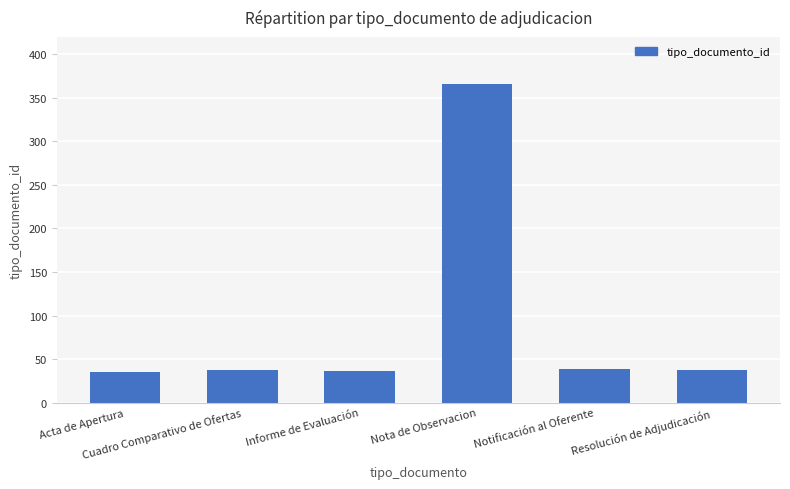

What is the change in value from Cuadro Comparativo de Ofertas to Notificación al Oferente?

+1